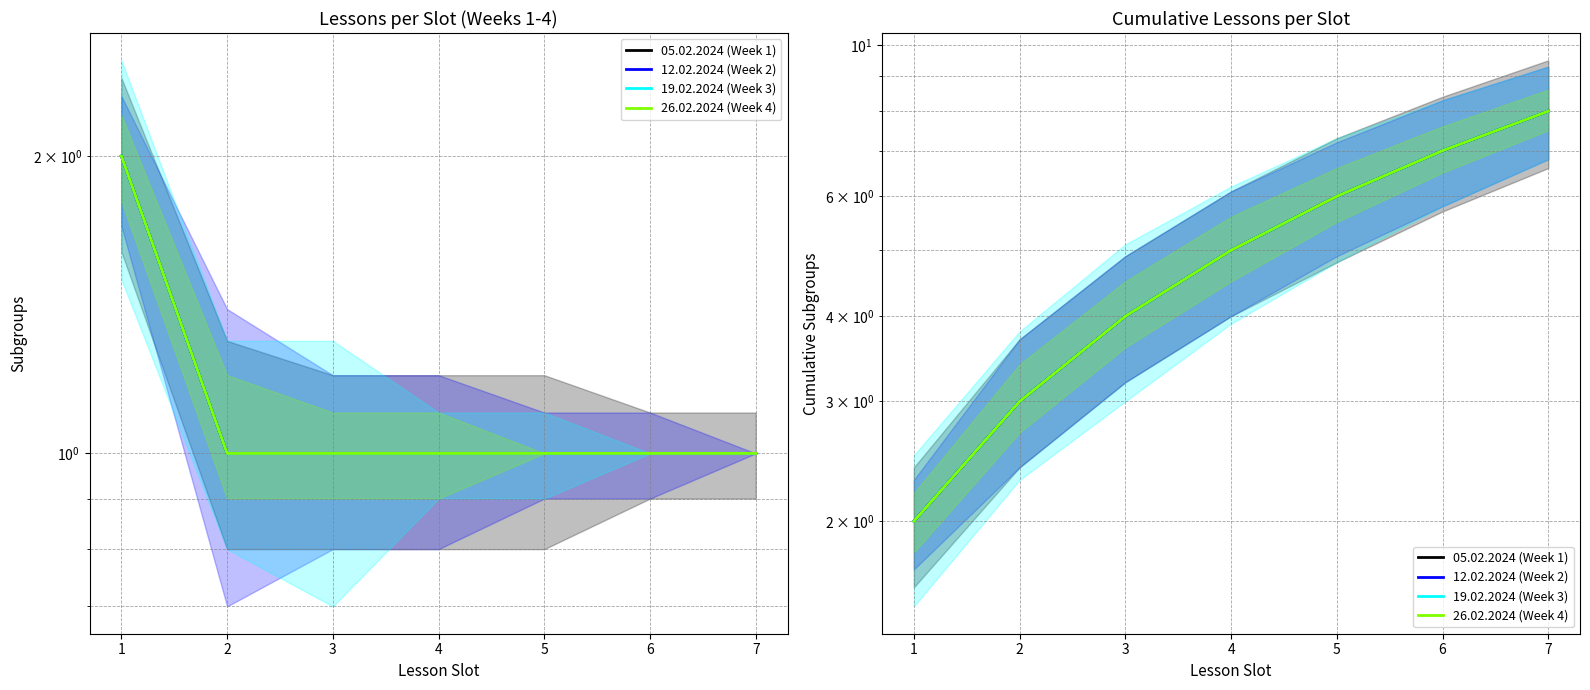

Does the chart have visible grid lines?

Yes